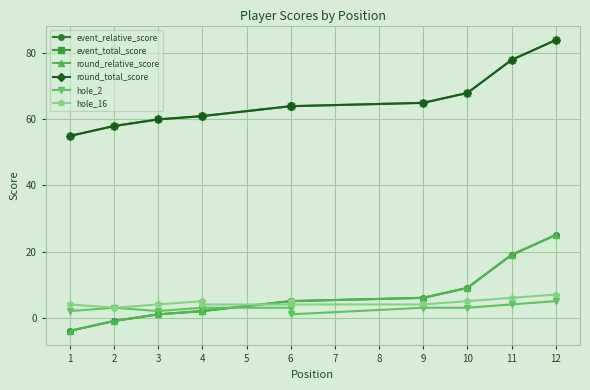

In hole_2, how many points are lower than both neighbors (excluding endpoints)?

2